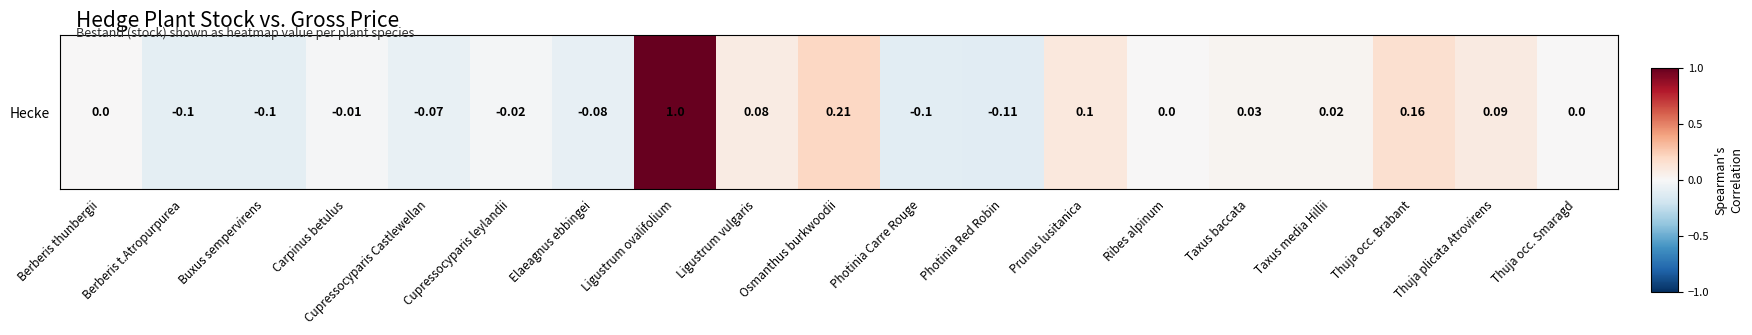

What is the average value?

0.1